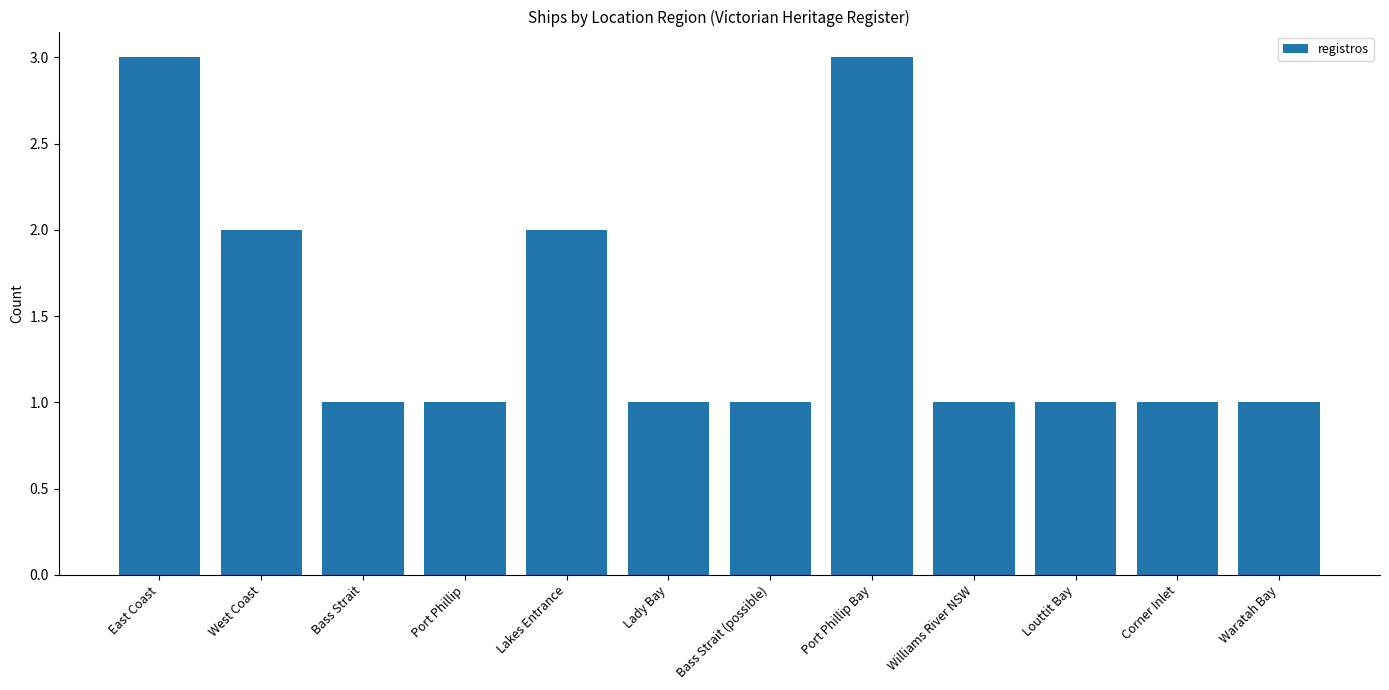

What is the greatest value displayed?

3